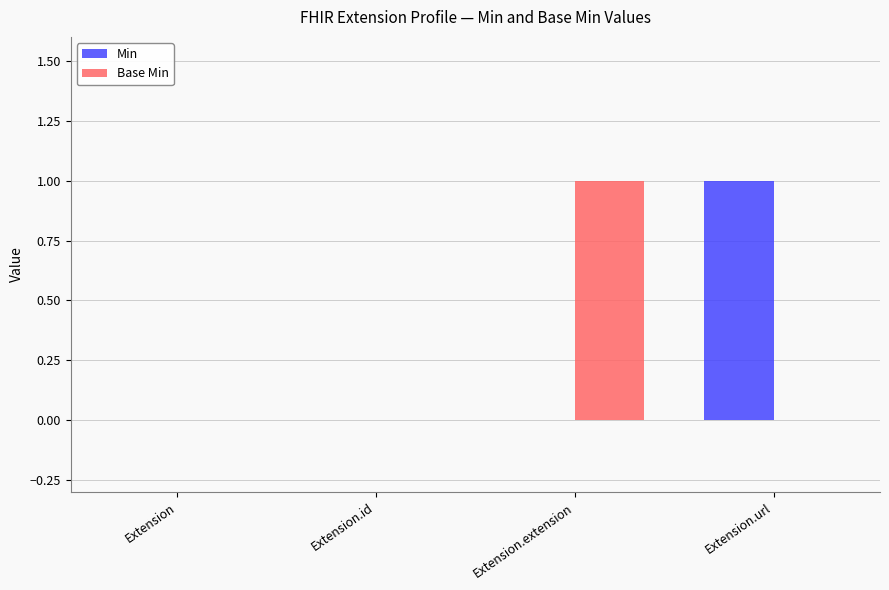

Reading right to left, what are all the values shown in this chart?

Min: Extension.url=1	Extension.extension=0	Extension.id=0	Extension=0
Base Min: Extension.url=0	Extension.extension=1	Extension.id=0	Extension=0